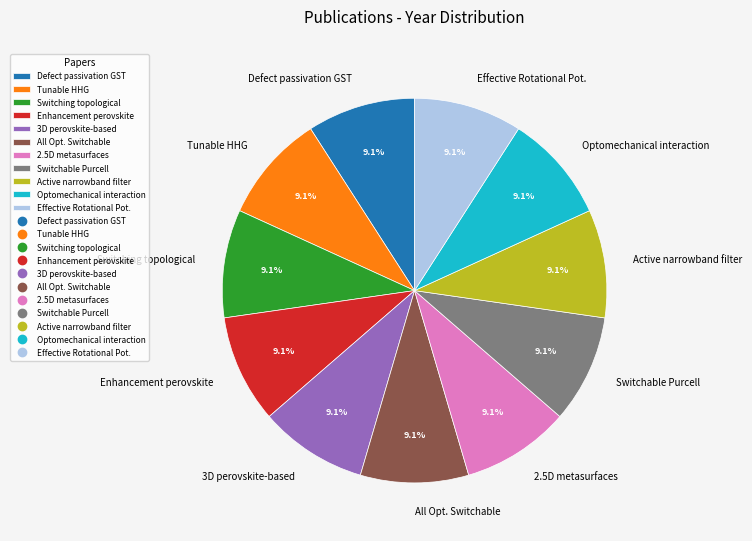

What percentage is NOT represented by All Opt. Switchable?

90.9%